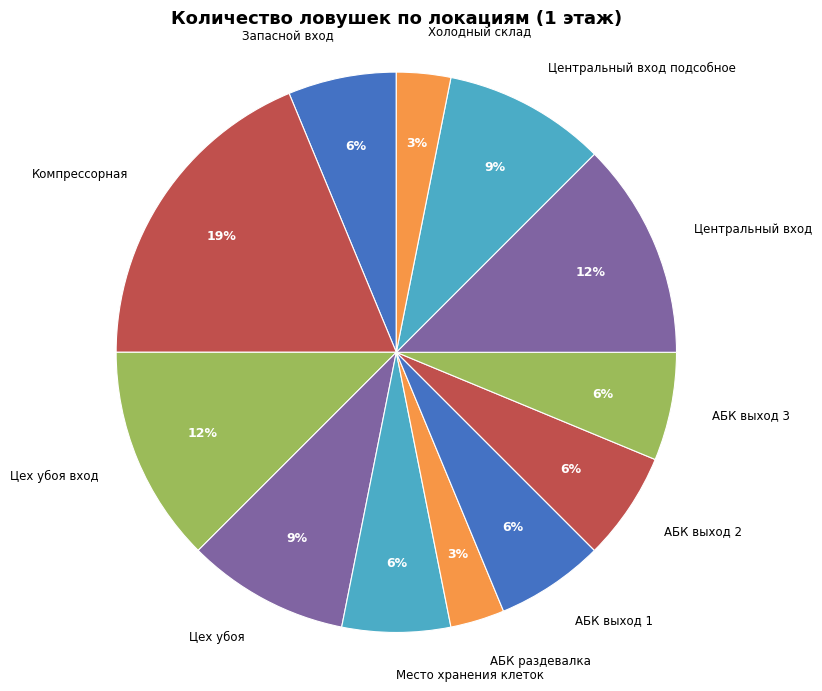

Is it true that Цех убоя вход is 5% of the pie?

False